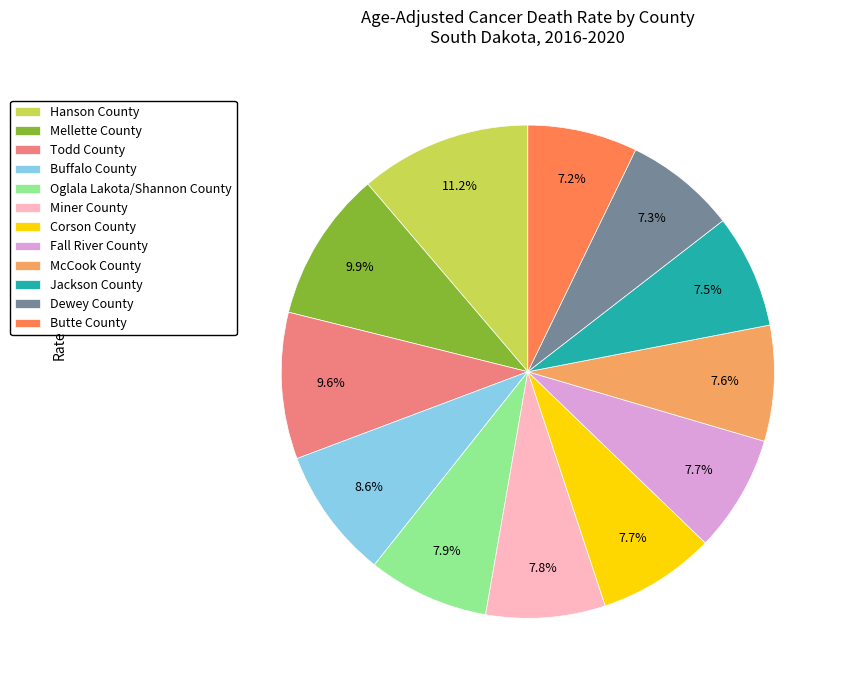

To the nearest percent, what is the average slice percentage?

8%